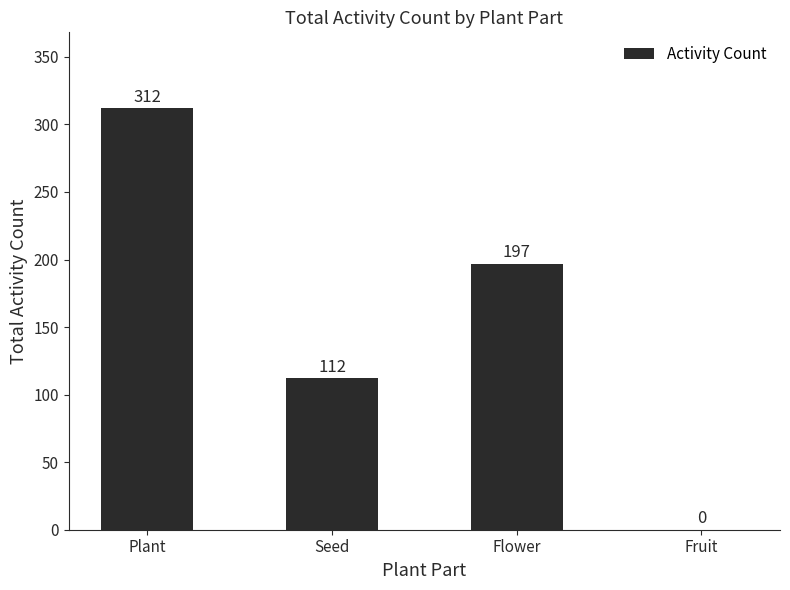

Reading left to right, transcribe all the data shown in this chart.

312	112	197	0